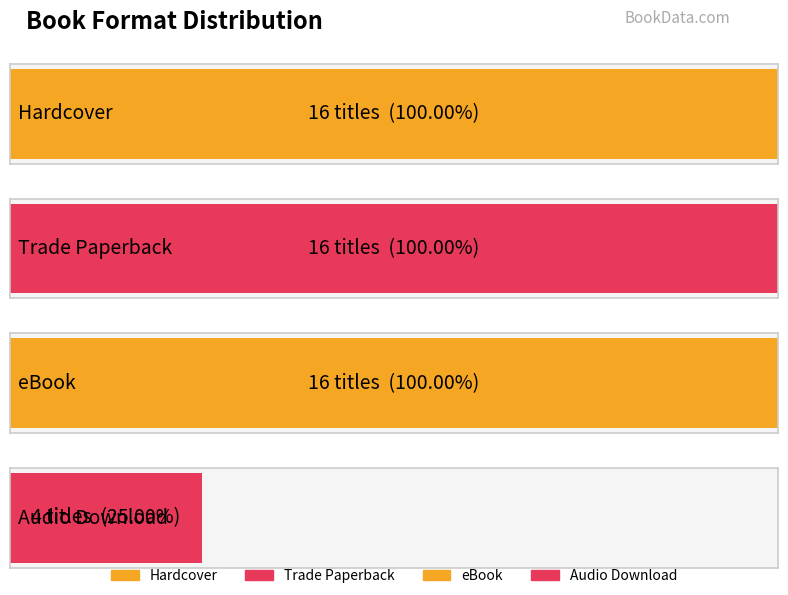

Which category has the lowest value across all series?

Audio Download